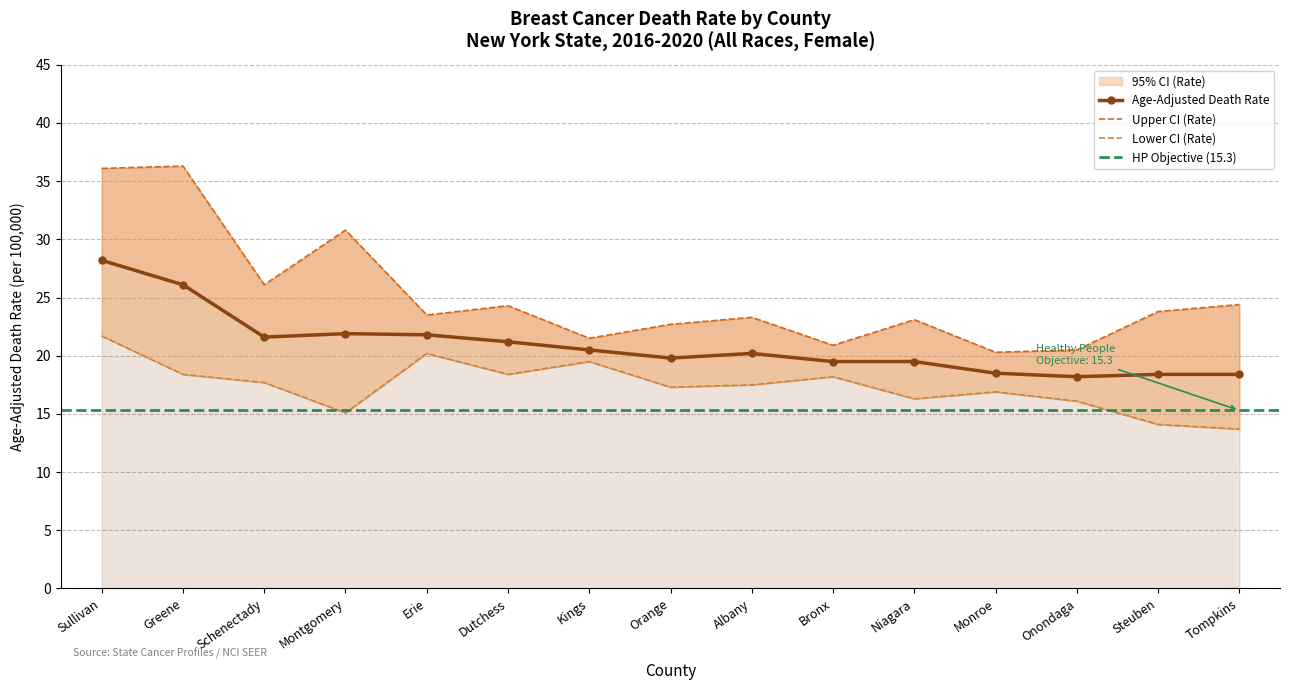

How many data points in Lower CI (Rate) are above 17?

9